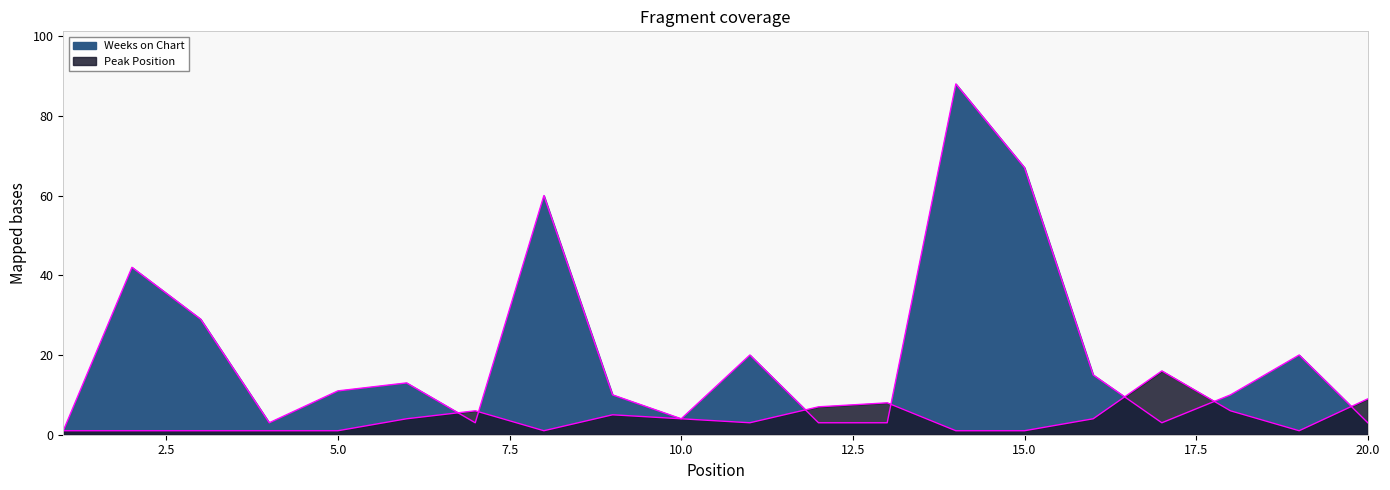

Is it true that Weeks on Chart equals 8 at 16?

False